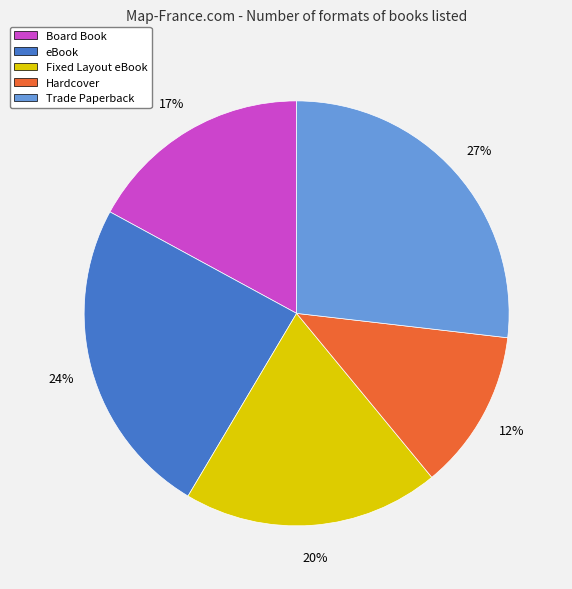

Is it true that Hardcover is 19% of the pie?

False